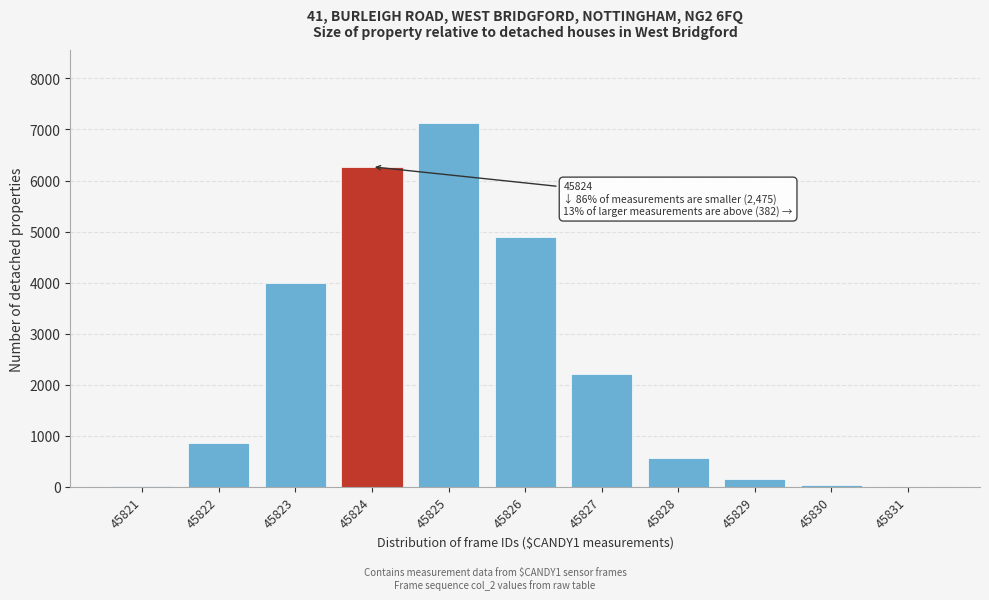

At which label is the value closest to 3566?

45823